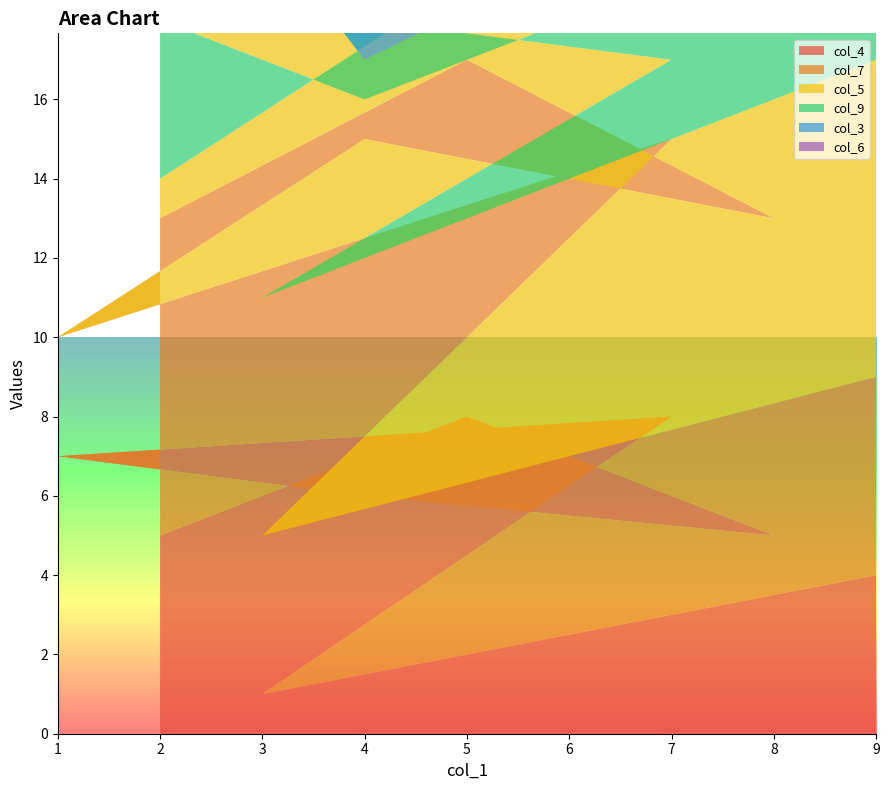

Reading right to left, extract all data points from this chart.

col_4: 4	1	8	7	6	5	8	5
col_7: 5	4	7	3	9	8	9	8
col_5: 8	6	2	9	1	7	2	1
col_9: 3	7	5	8	1	2	3	9
col_3: 1	8	6	3	8	9	5	3
col_6: 2	9	3	6	7	5	4	4